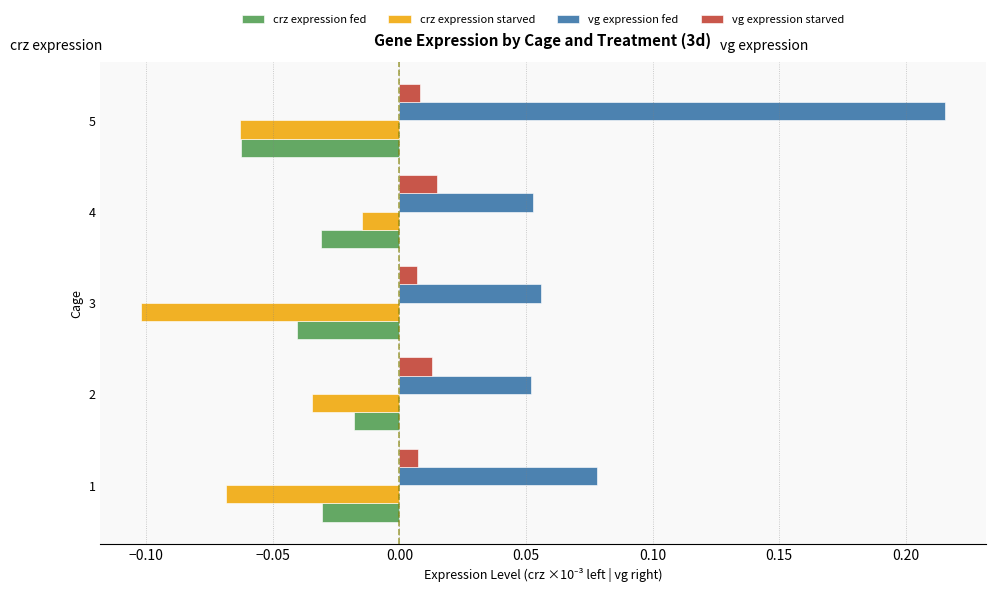

At how many categories does at least one series exceed 0?

5